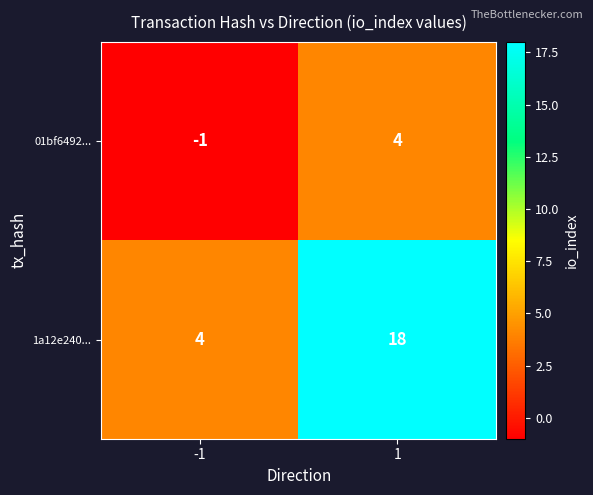

Which series has the largest range (max minus min)?

1a12e240...